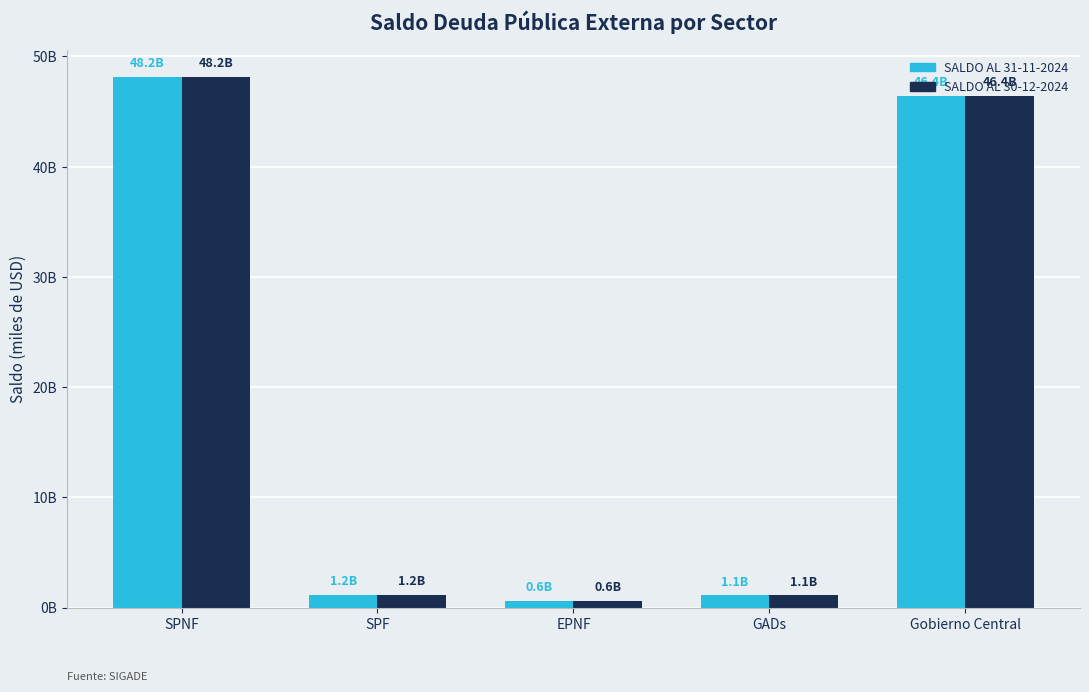

Which series changed the most between SPF and Gobierno Central?

SALDO AL 31-11-2024